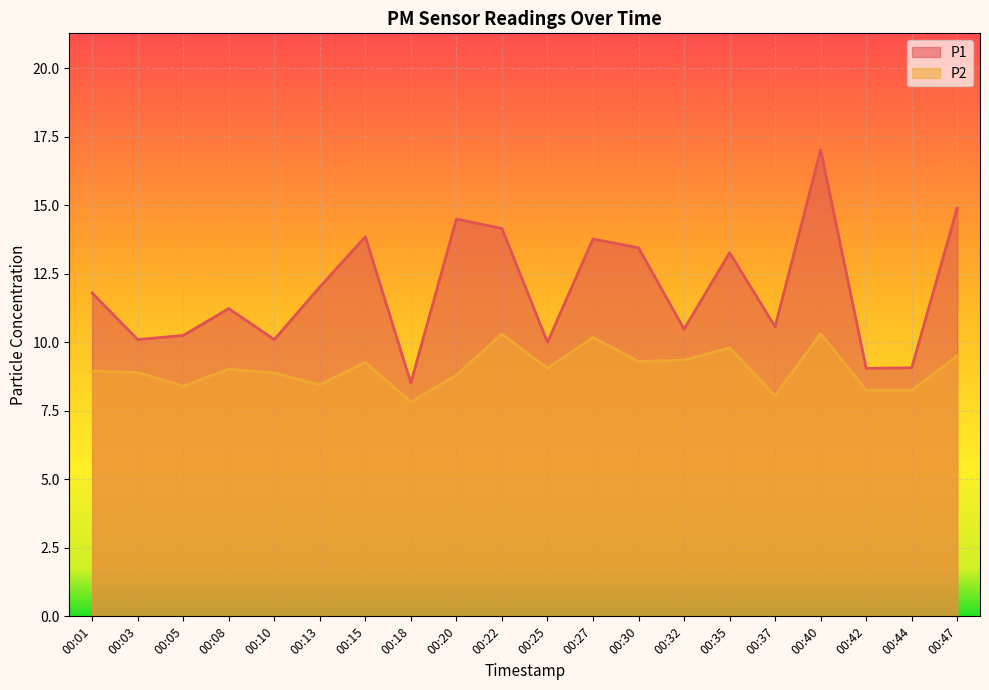

How many categories are shown in the chart?

20